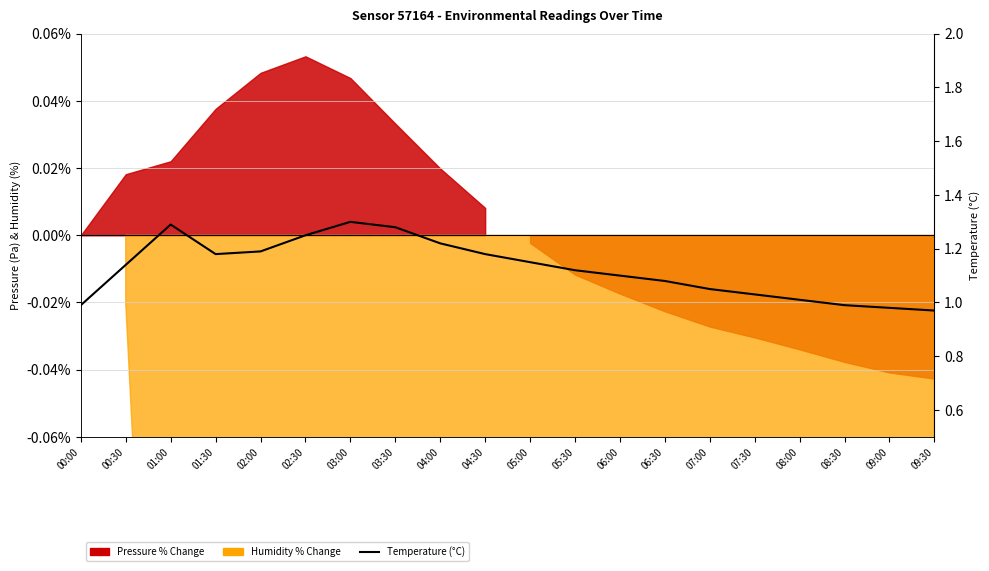

Which label corresponds to the smallest value in the chart?

09:30